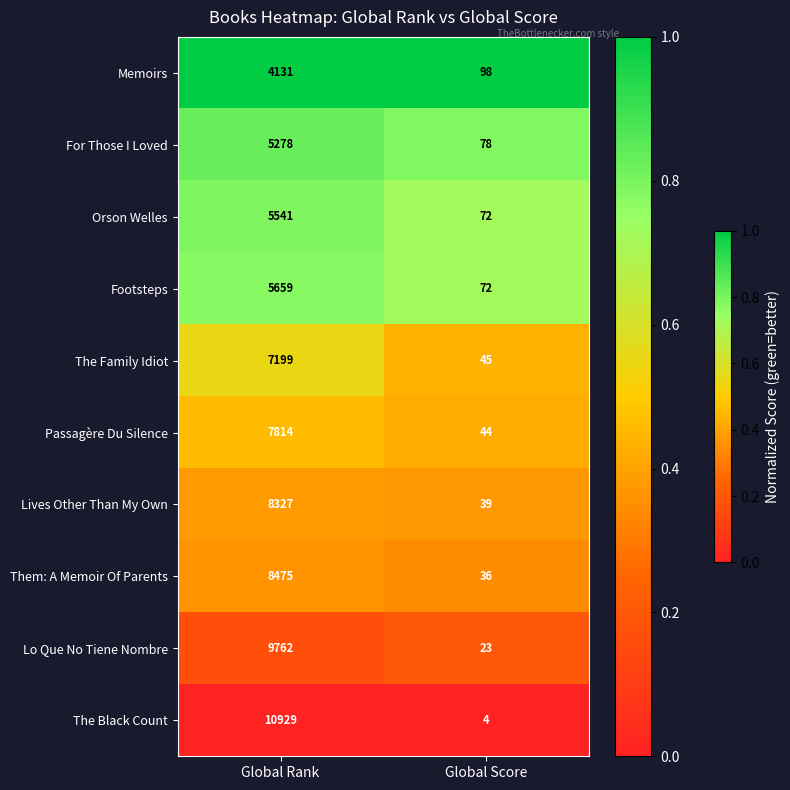

What is the sum of all Lo Que No Tiene Nombre values?

9785